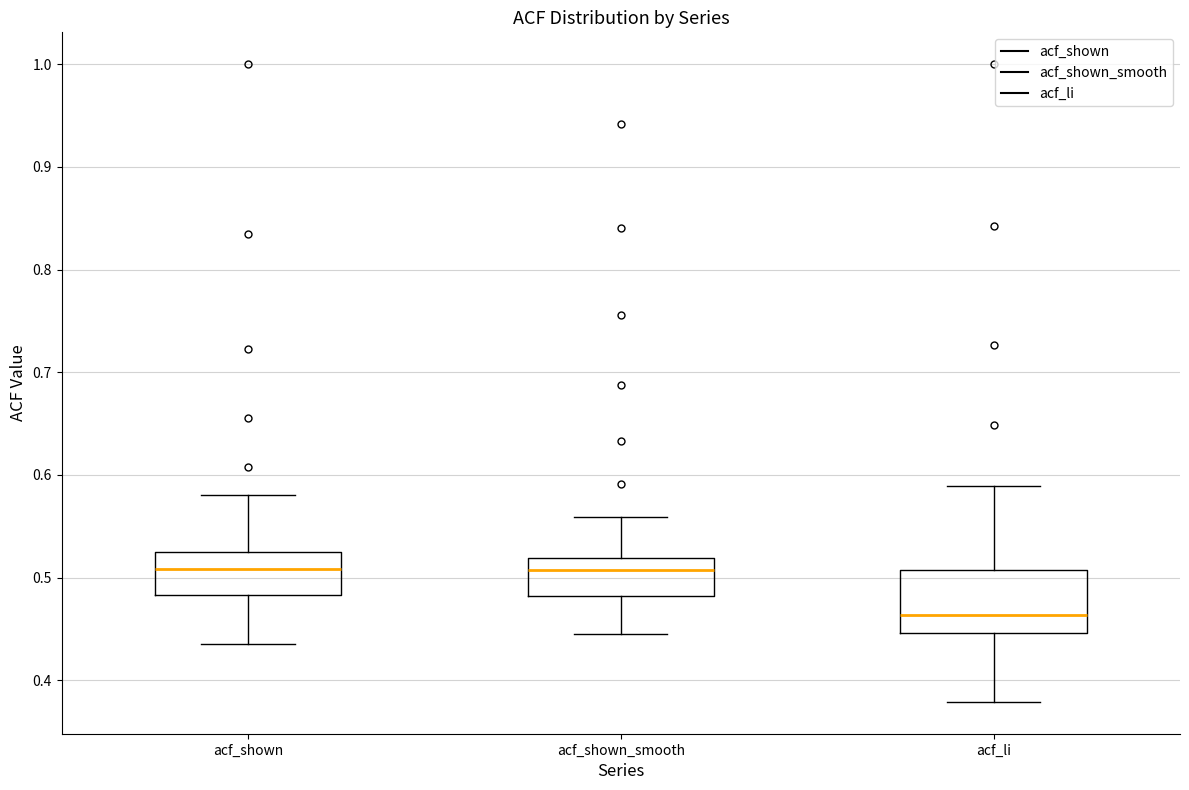

Where does the upper whisker of the box for acf_shown_smooth end on the y-axis? The values are not printed on the chart, so give them approximately, as read against the axis.

0.56